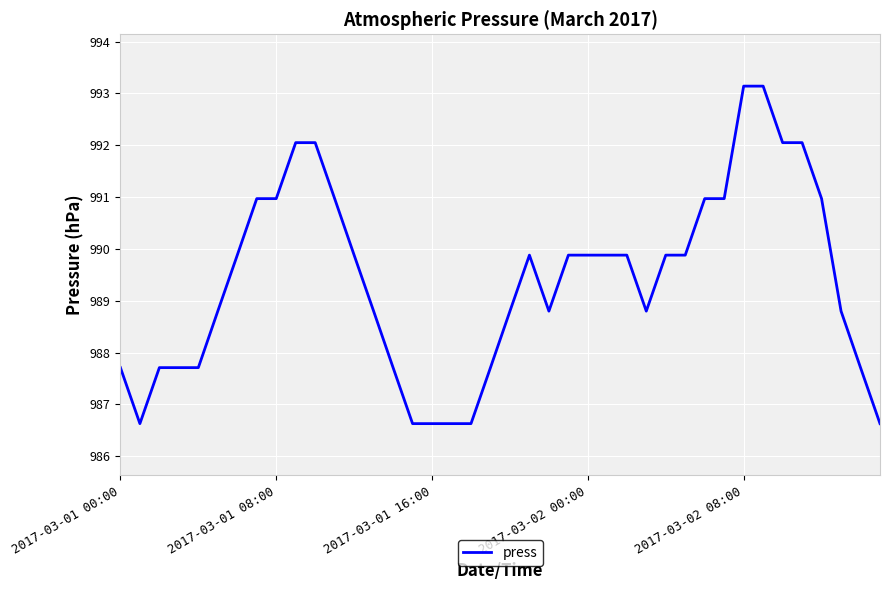

What is the difference between the maximum and minimum values?

6.5